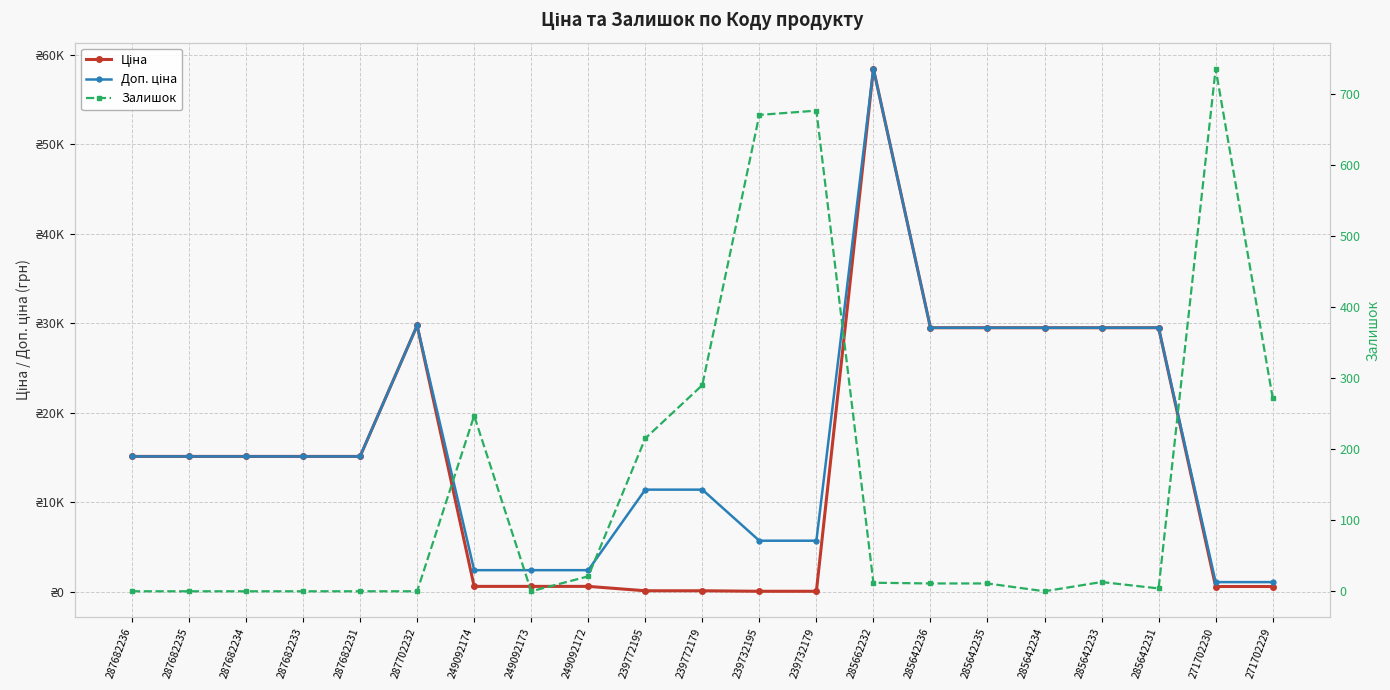

What is the greatest value displayed?

58426.5